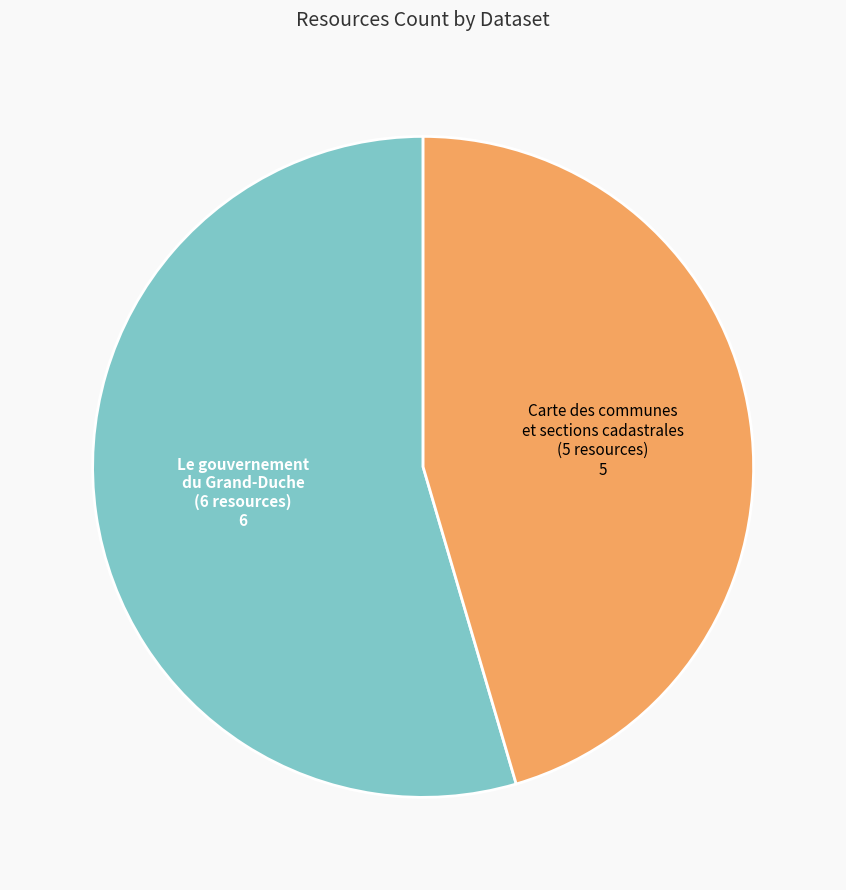

Does any single category account for the majority?

Yes